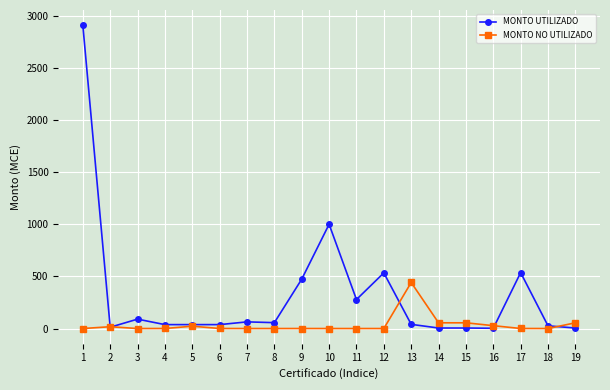

What is the value of the MONTO UTILIZADO point at the 13th from the left?

40.1